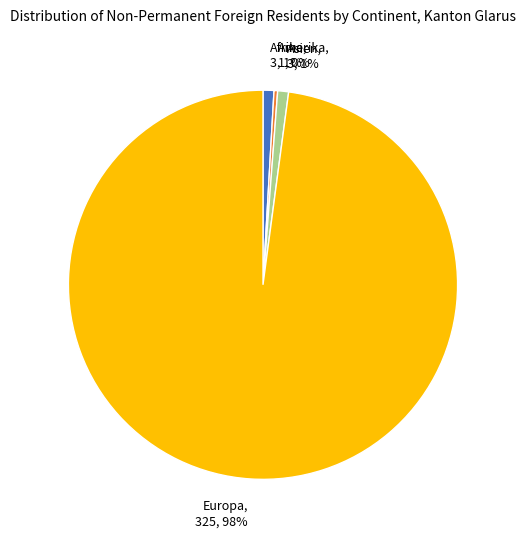

To the nearest percent, what is the difference between the Amerika and Asien slice percentages?

1%